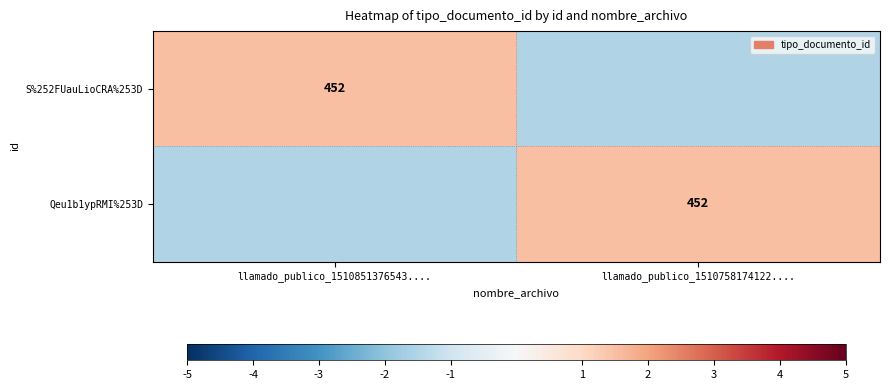

Rank the categories by S%252FUauLioCRA%253D value from lowest to highest.

llamado_publico_1510758174122...., llamado_publico_1510851376543....